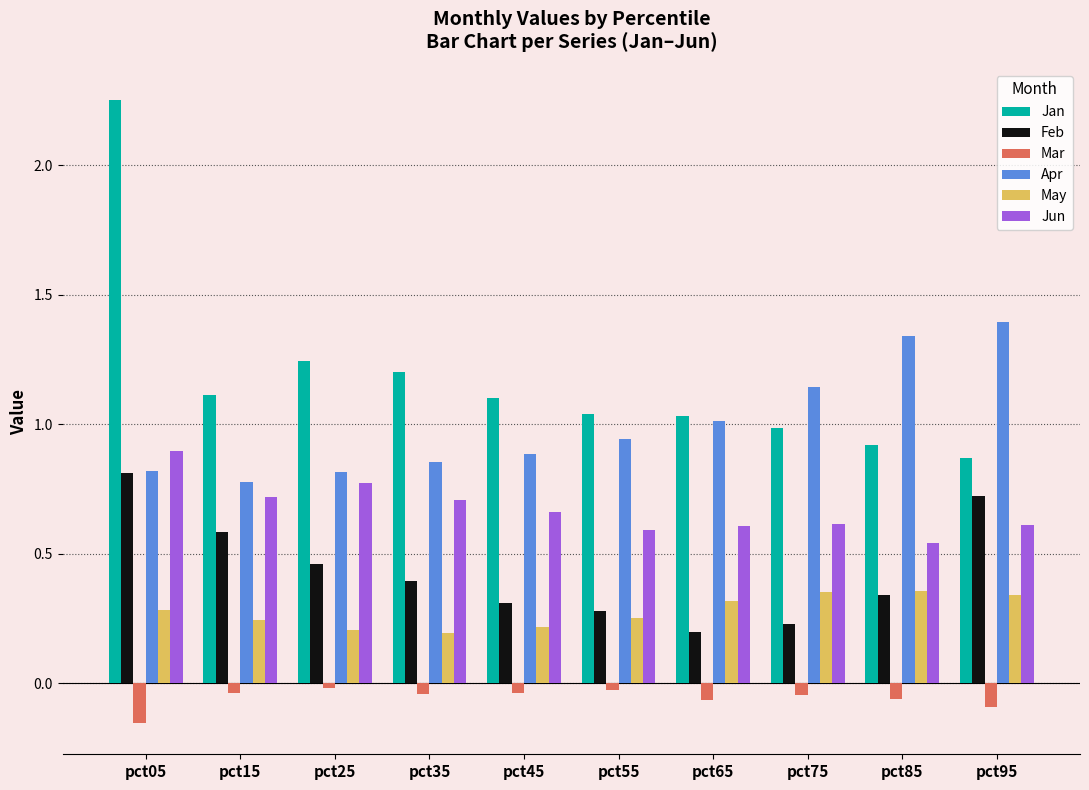

At which label does Apr reach its peak?

pct95